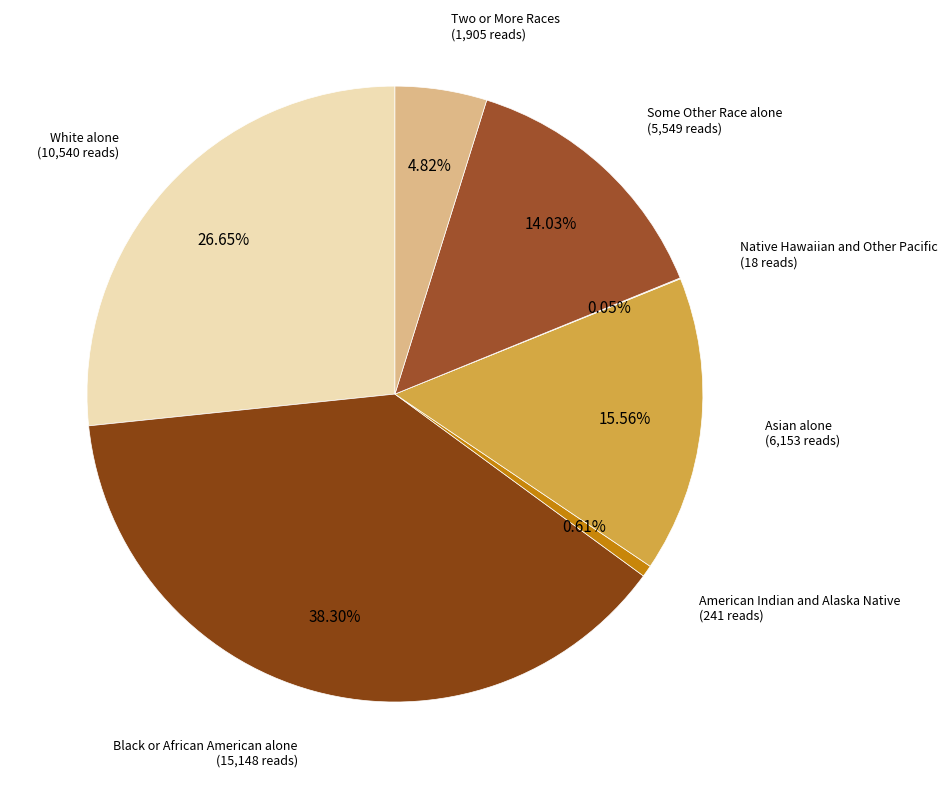

To the nearest percent, what portion does Two or More Races represent?

5%